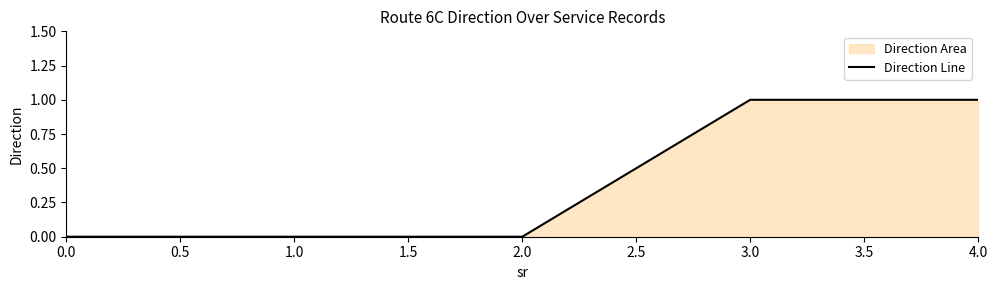

How many values are above zero?

2